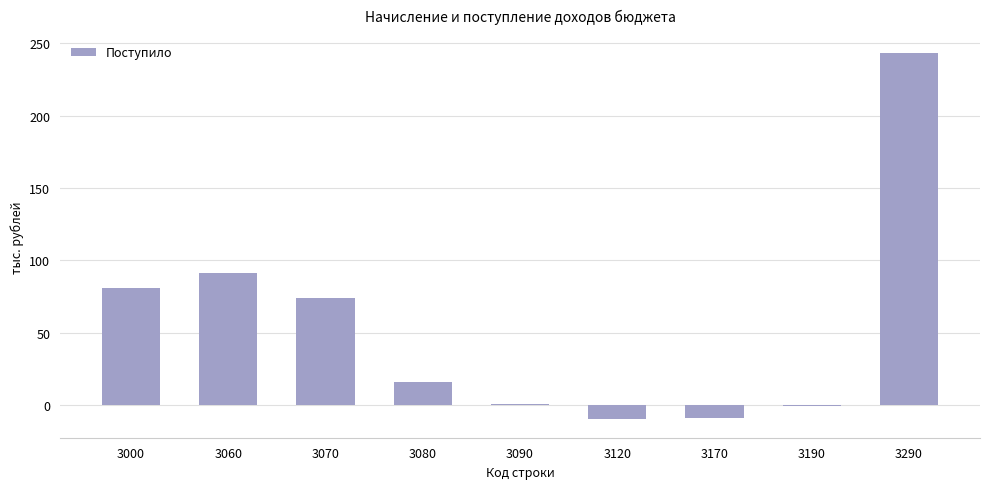

Between 3120 and 3290, which is larger?

3290